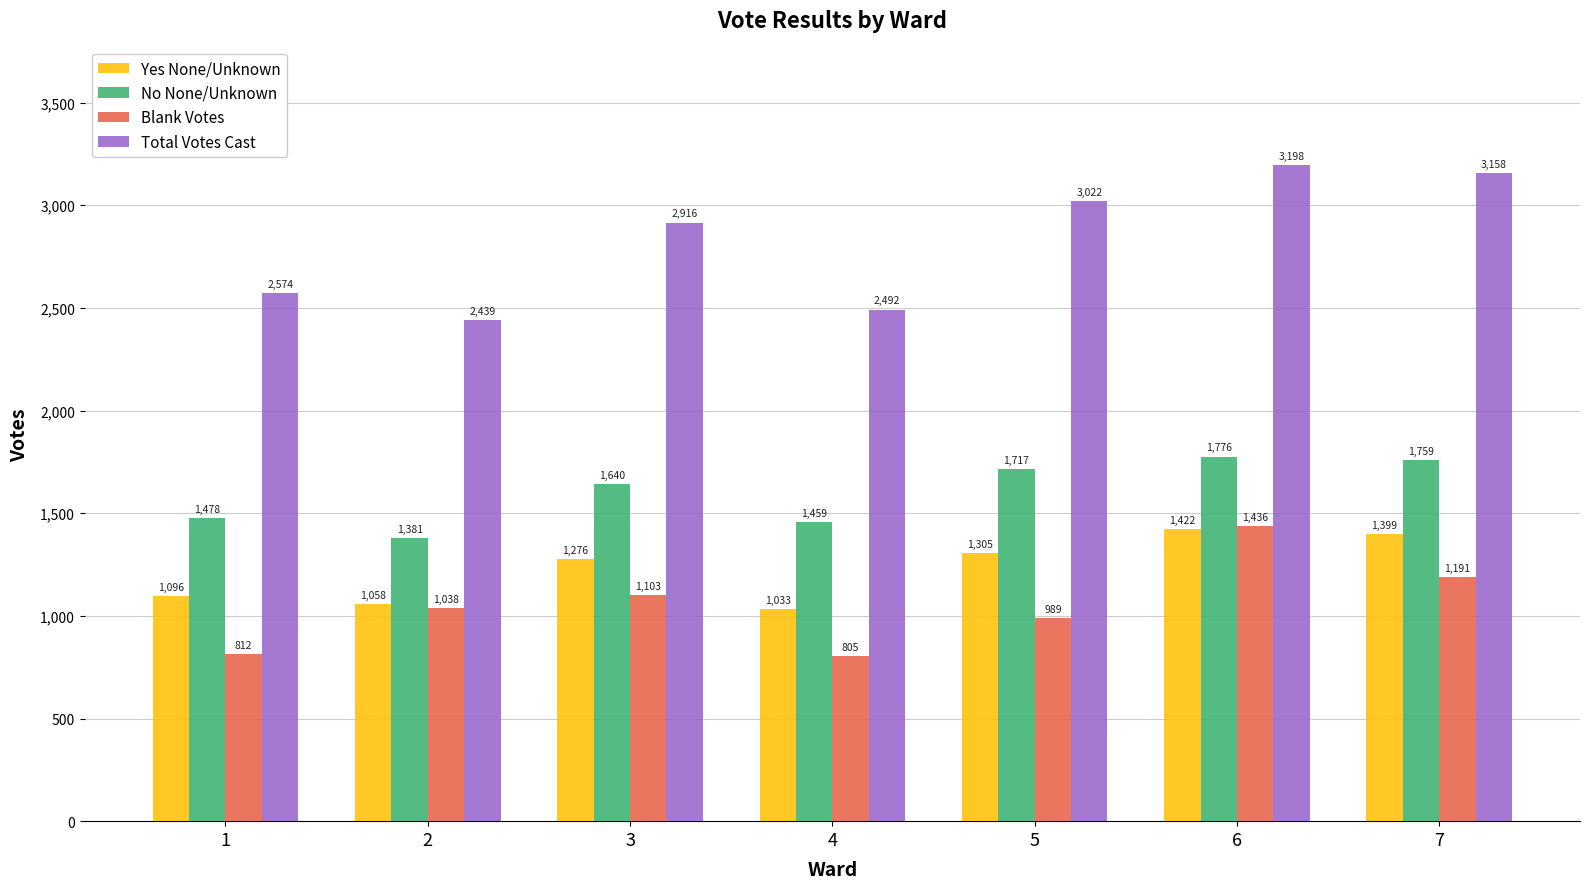

Reading left to right, what are all the values shown in this chart?

Yes None/Unknown: 1096	1058	1276	1033	1305	1422	1399
No None/Unknown: 1478	1381	1640	1459	1717	1776	1759
Blank Votes: 812	1038	1103	805	989	1436	1191
Total Votes Cast: 2574	2439	2916	2492	3022	3198	3158